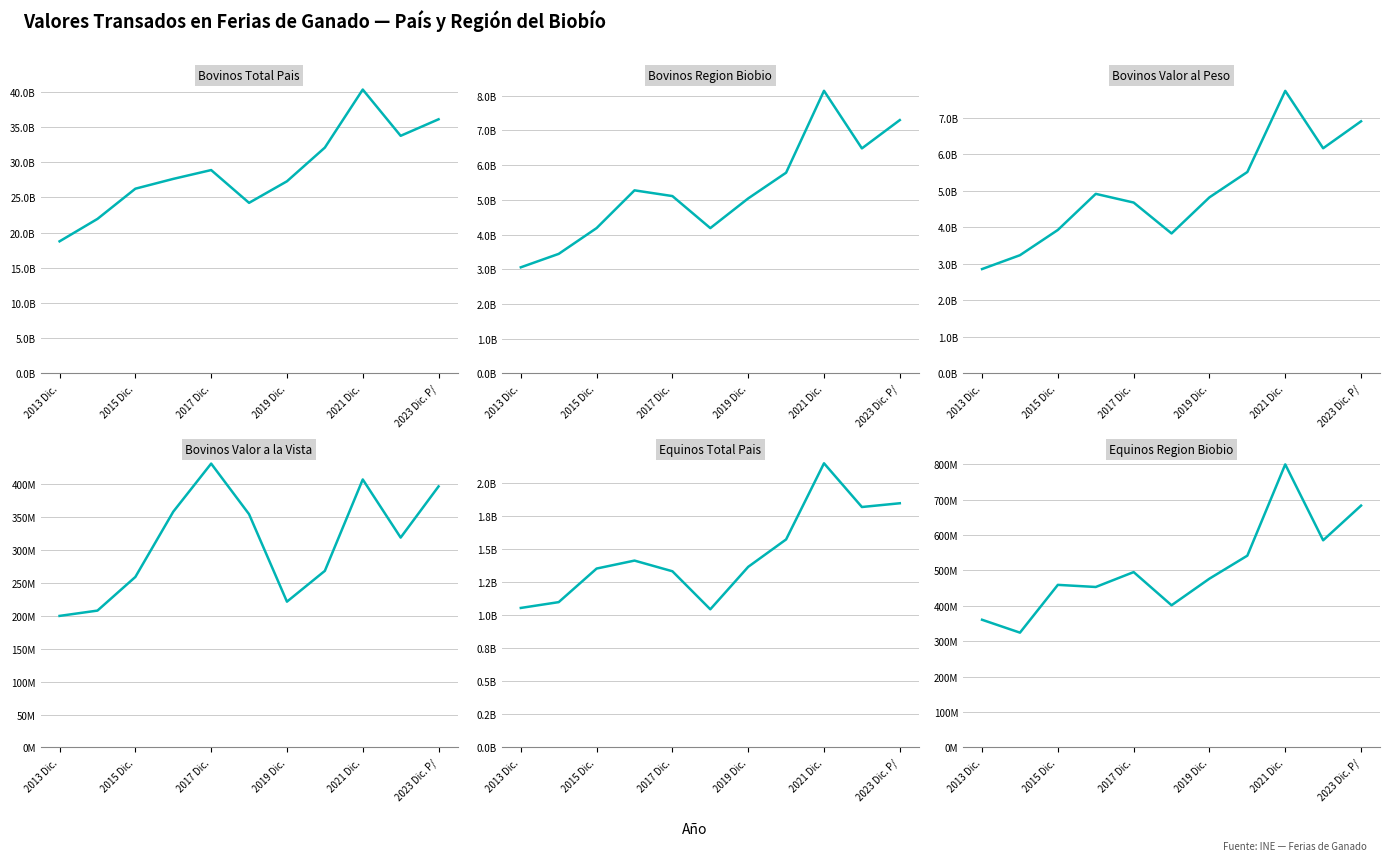

Which series has the widest spread of values?

Bovinos Total Pais